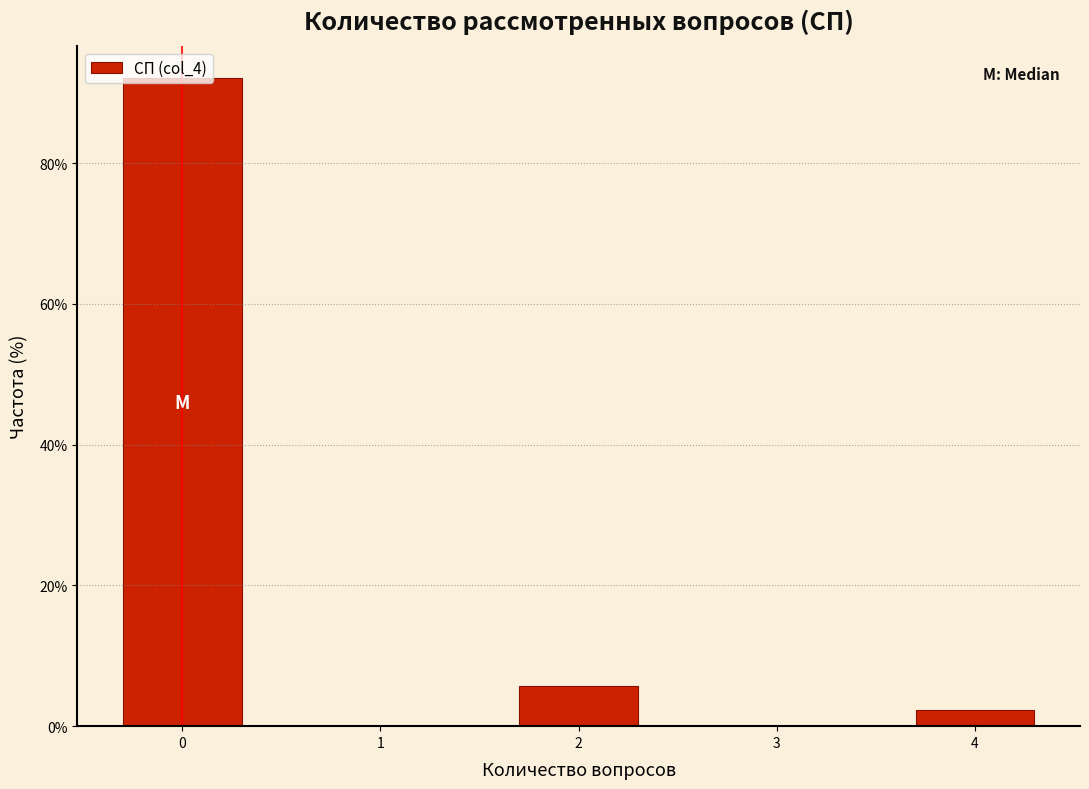

Rank the categories by value from highest to lowest.

0, 2, 4